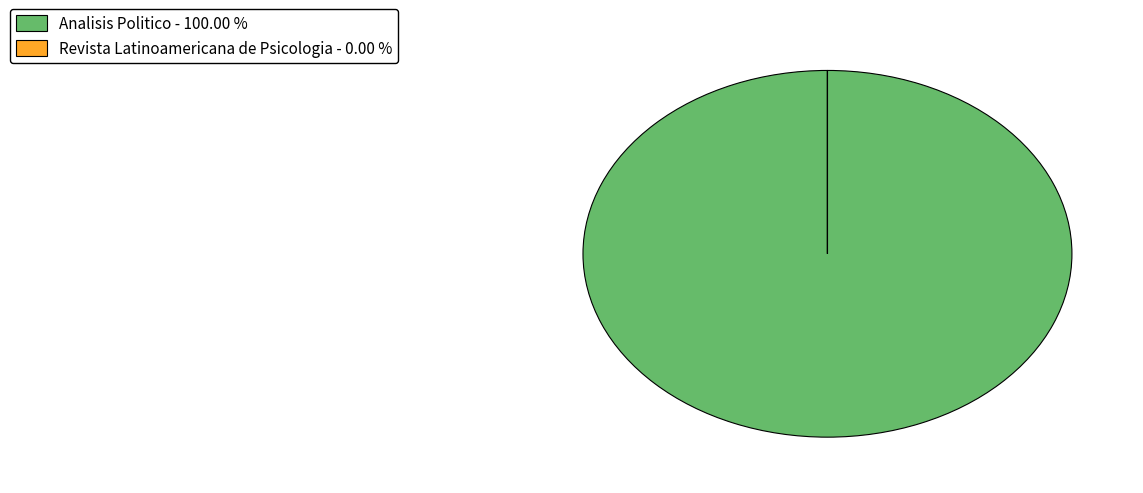

Which slice is the largest?

Analisis Politico